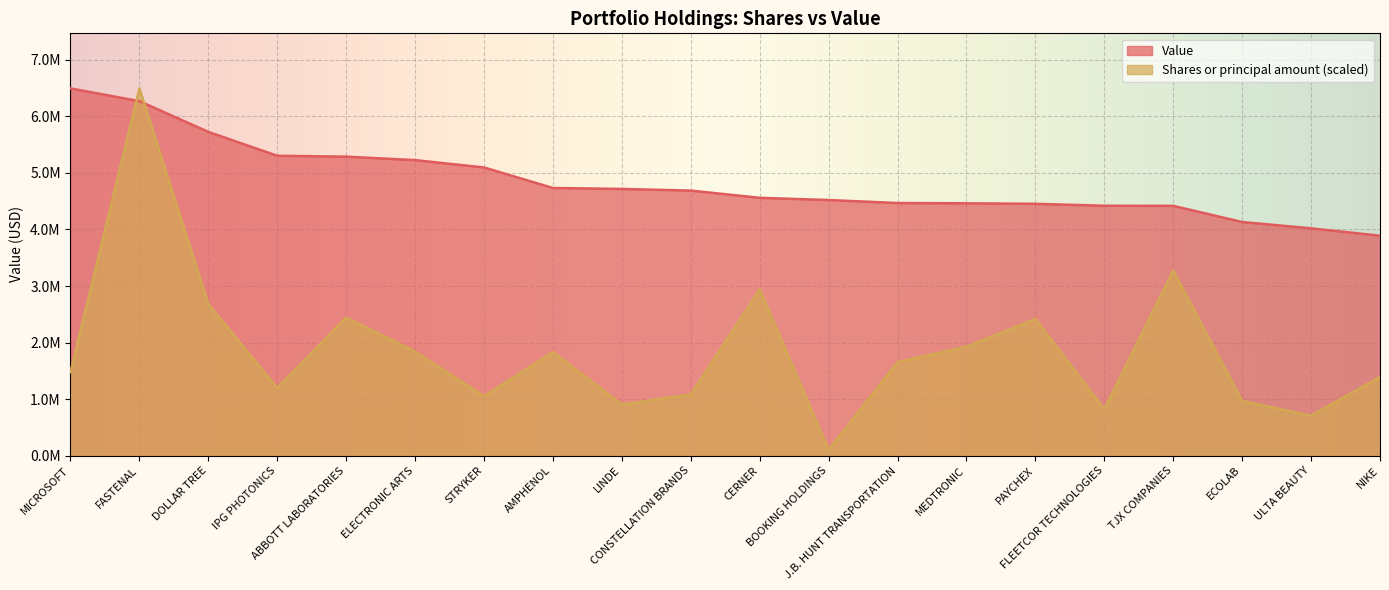

The value of Shares or principal amount at CERNER is 1393464.4. True or false?

False